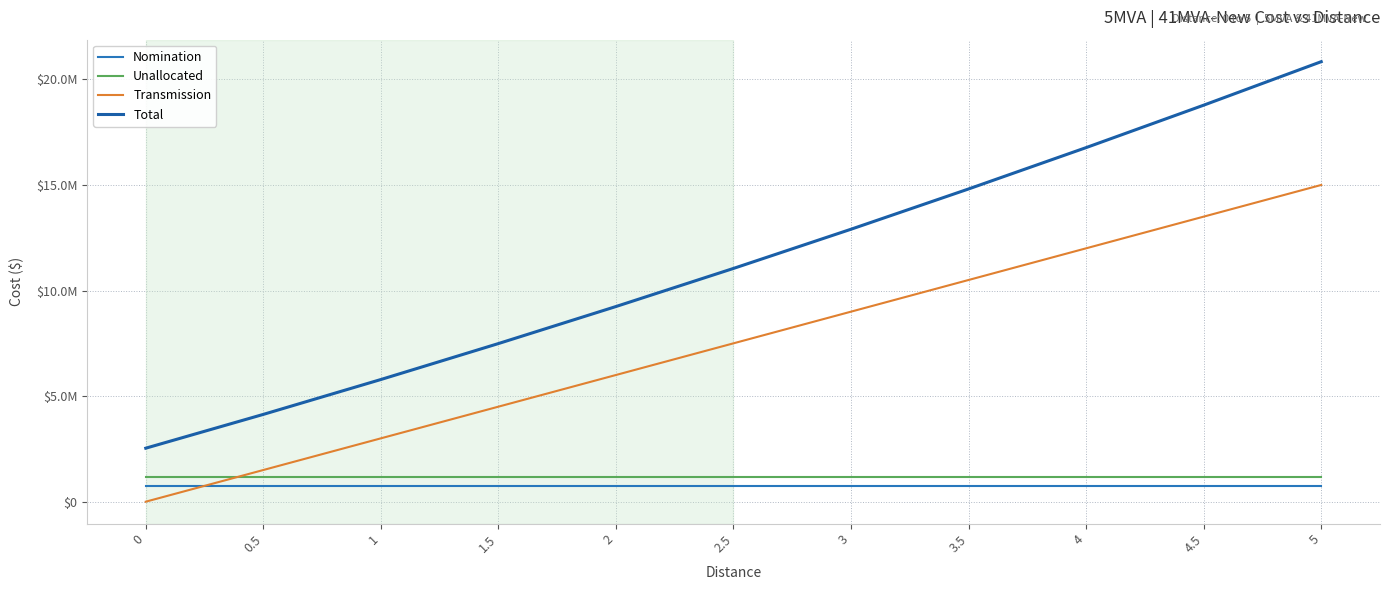

Rank the series by their maximum value, from lowest to highest.

Nomination, Unallocated, Transmission, Total